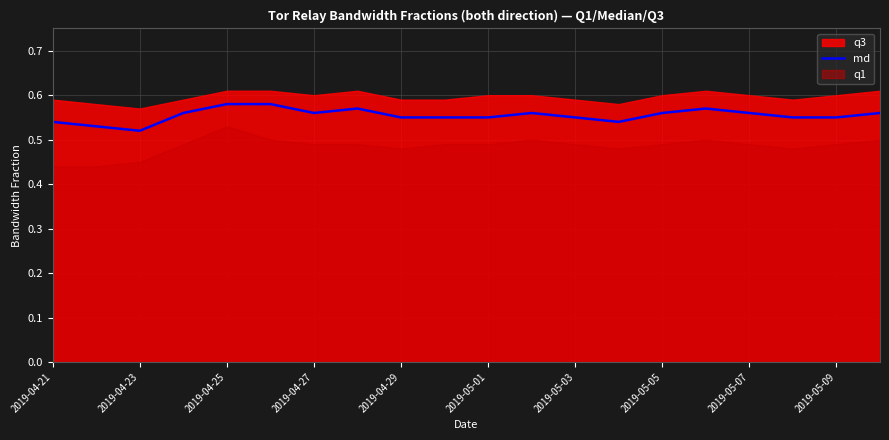

True or false: md has a value of 1.0 at 2019-04-27.

False